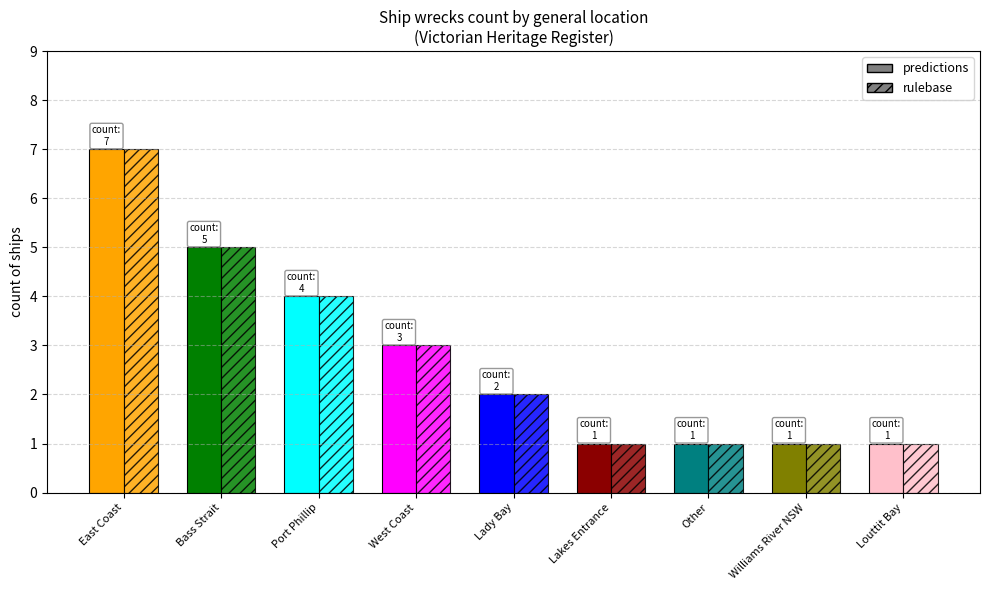

How many bars are there in each group?

2